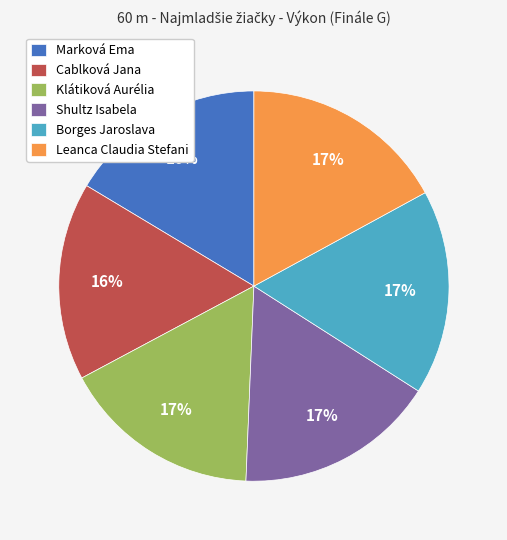

Combined, do Shultz Isabela and Klátiková Aurélia account for over 50%?

No